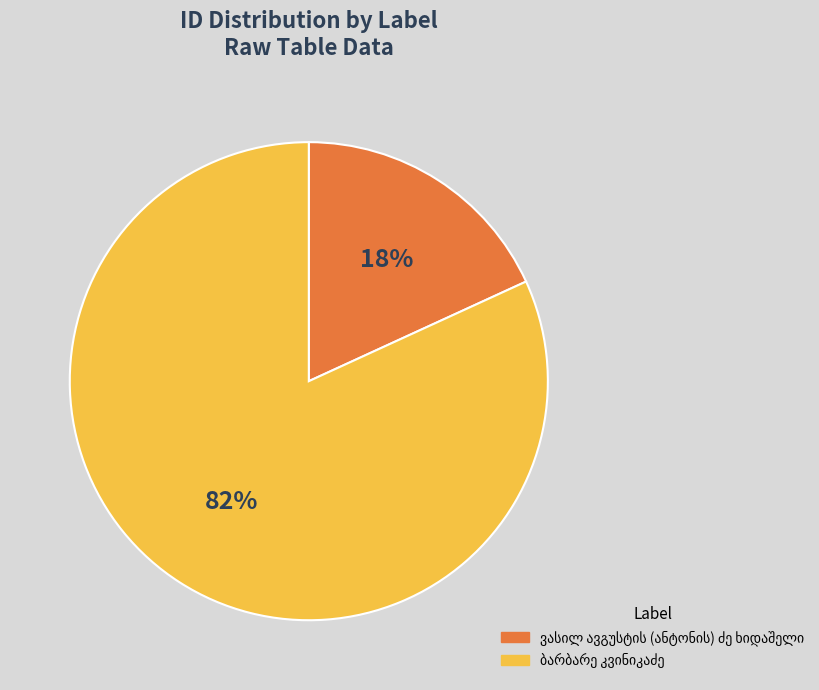

Does any single category account for the majority?

Yes